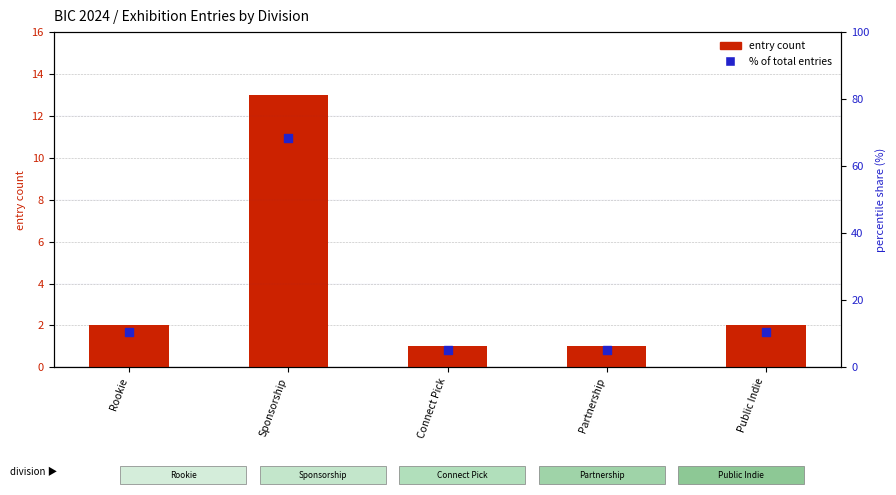

Which series contains the highest Y value?

% of total entries